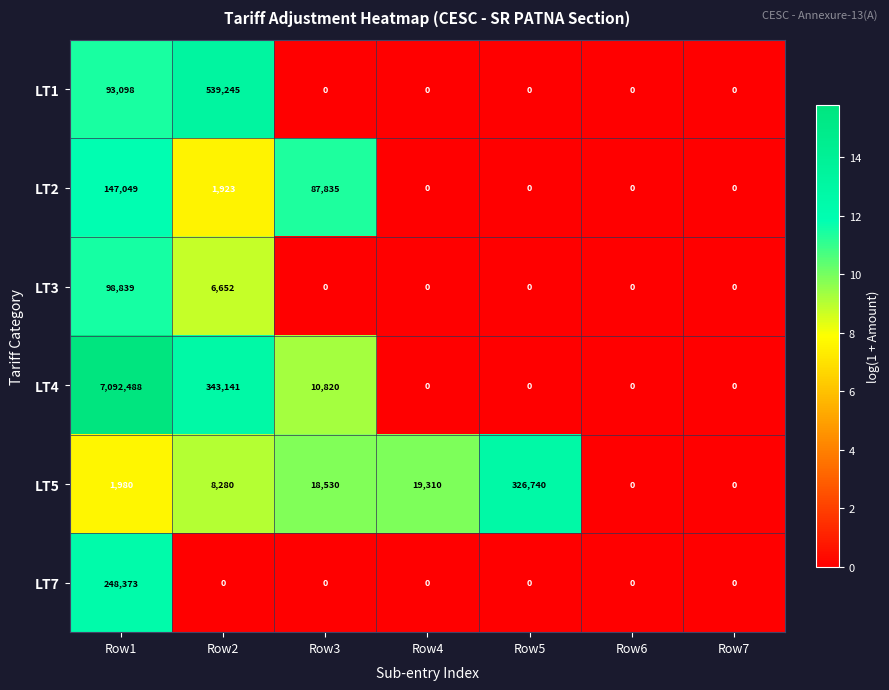

What is the maximum value for LT3?

98839